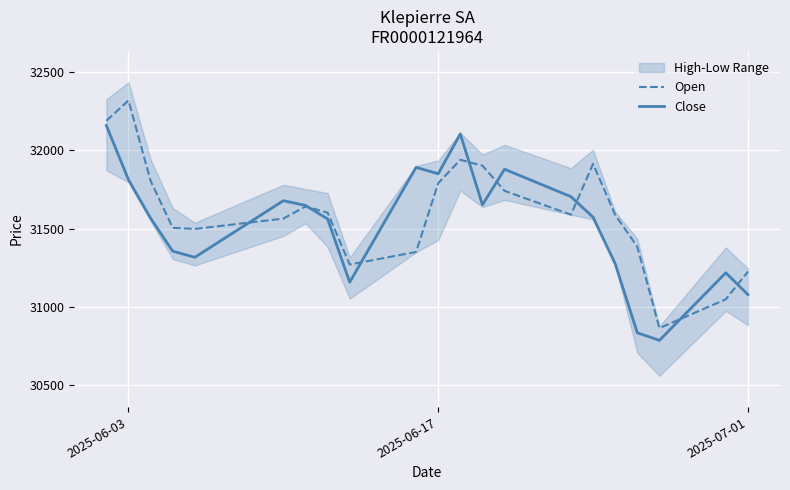

What is the lowest value of the Open series?

30866